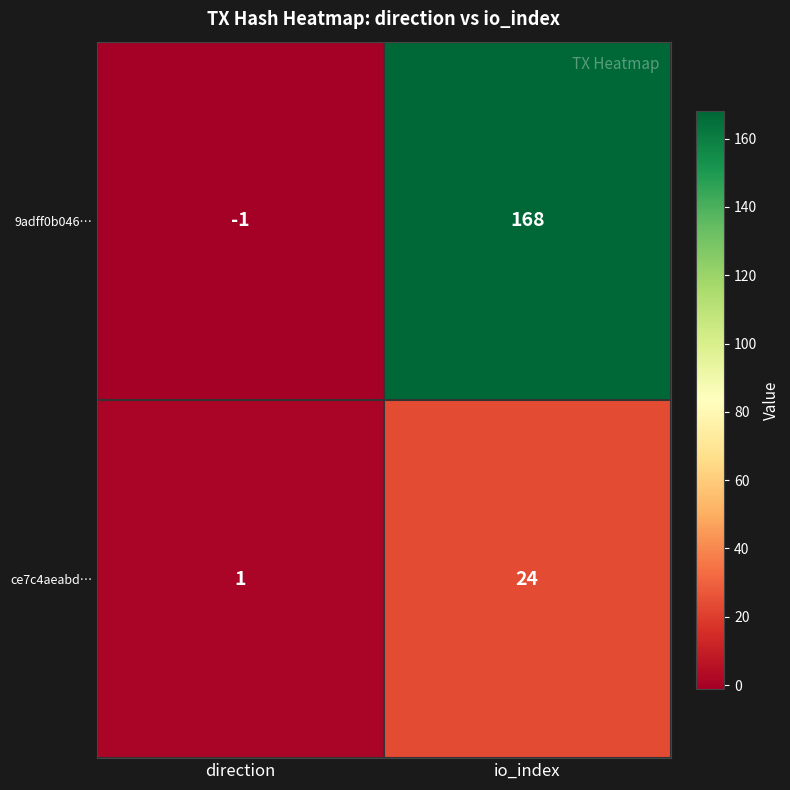

At which label is ce7c4aeabd… closest to 12?

direction